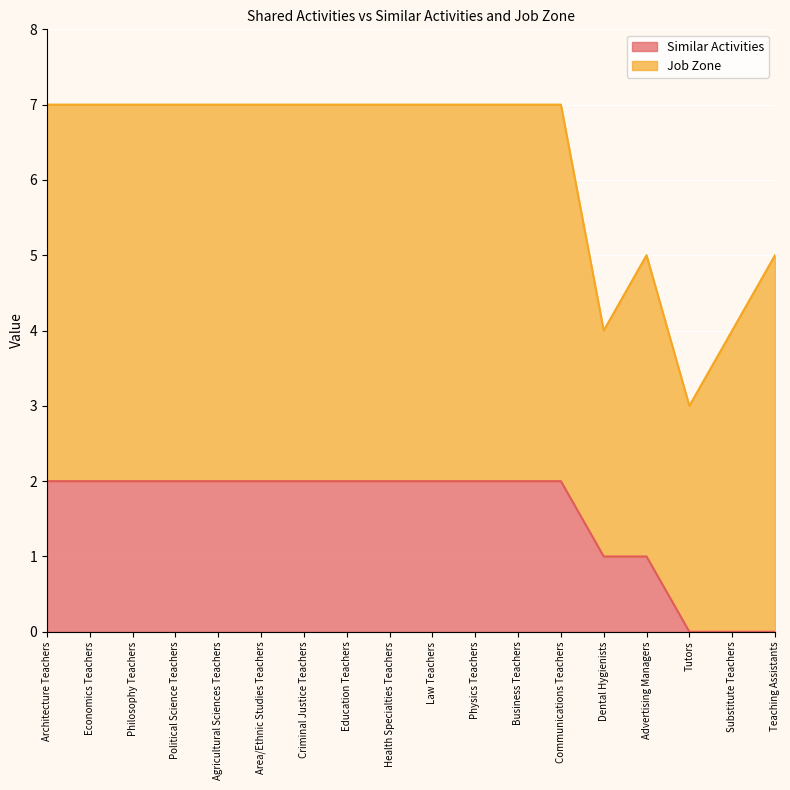

List the labels in order of value, smallest first.

Tutors, Substitute Teachers, Teaching Assistants, Dental Hygienists, Advertising Managers, Architecture Teachers, Economics Teachers, Philosophy Teachers, Political Science Teachers, Agricultural Sciences Teachers, Area/Ethnic Studies Teachers, Criminal Justice Teachers, Education Teachers, Health Specialties Teachers, Law Teachers, Physics Teachers, Business Teachers, Communications Teachers